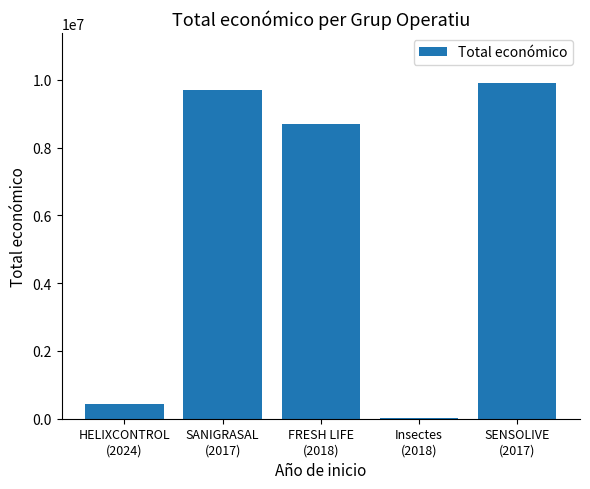

At which label does the data first exceed 8701686?

SANIGRASAL
(2017)